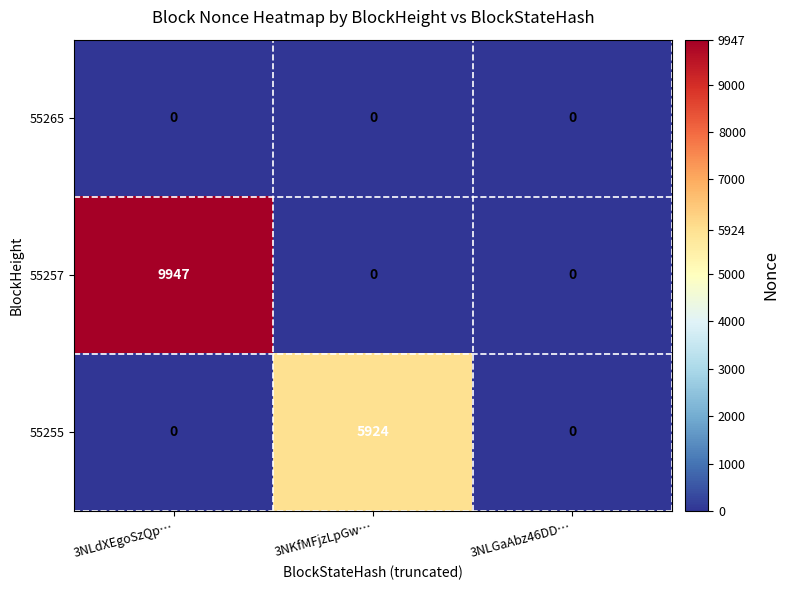

Which series has the widest spread of values?

55257